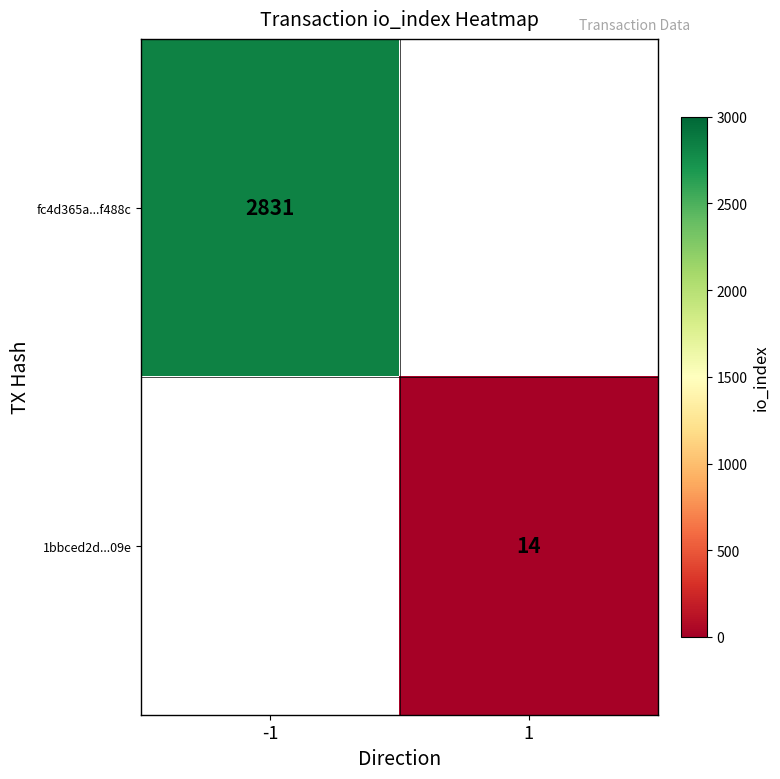

The 1bbced2d...09e series shows 14 at 1. True or false?

True